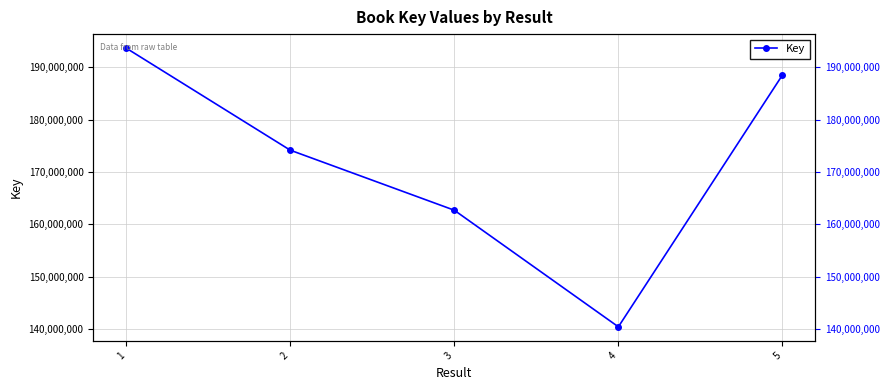

Reading left to right, list all the values displayed in this chart.

1=193694955	2=174175938	3=162693913	4=140400330	5=188546432